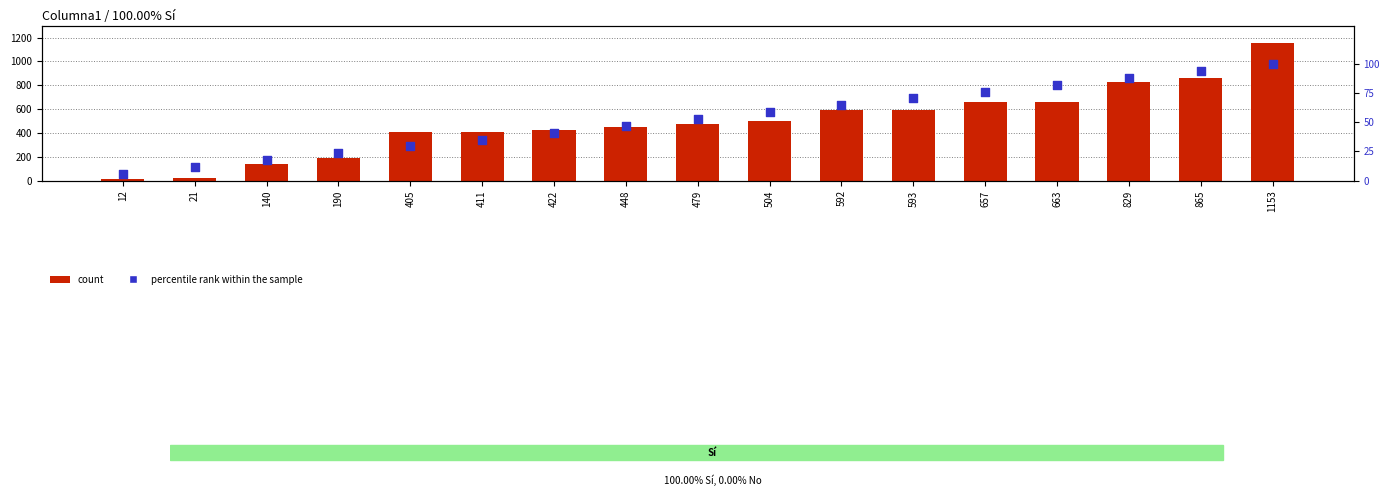

Which series has the largest total across all categories?

ID